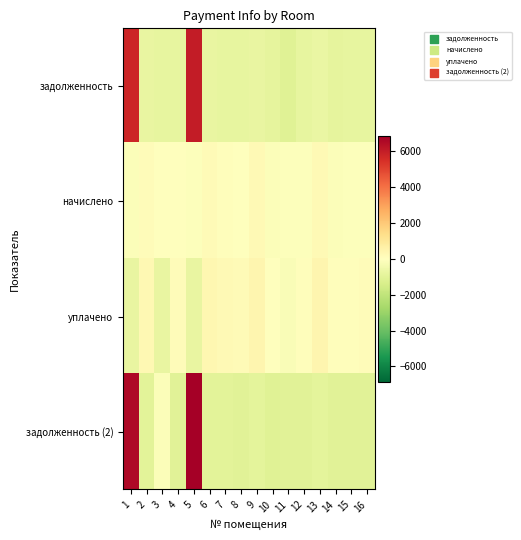

Rank the series by their average value, from highest to lowest.

задолженность (2), начислено, задолженность, уплачено